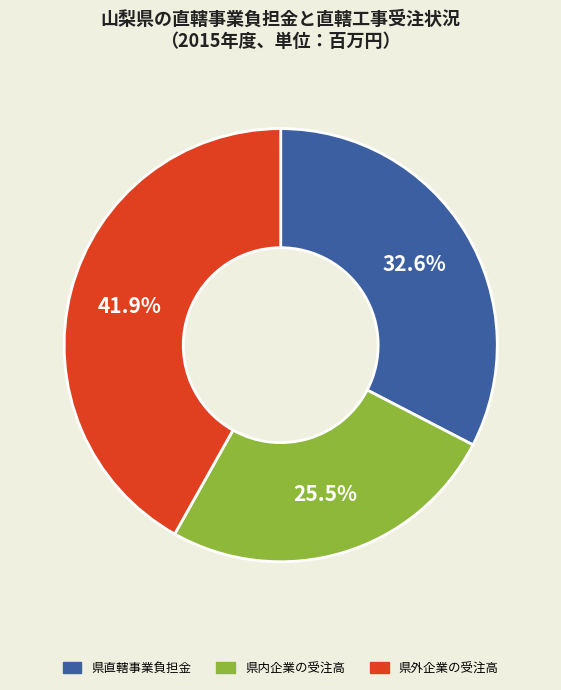

Is 県直轄事業負担金 the majority of the pie?

No